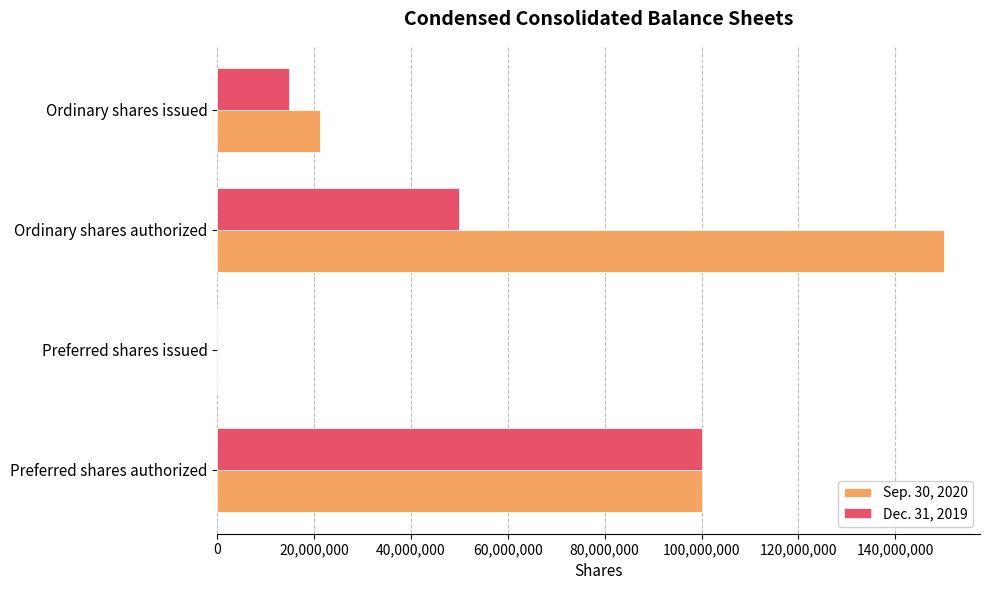

Which category has the highest value in the Sep. 30, 2020 series?

Ordinary shares authorized